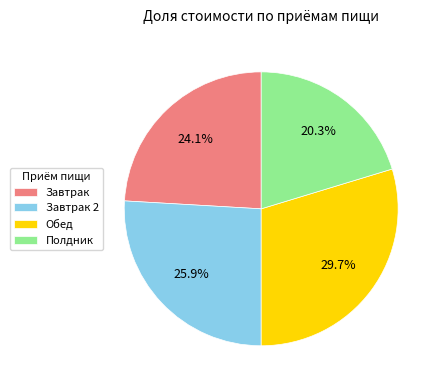

To the nearest percent, what is the difference between the largest and smallest slice percentages?

9%